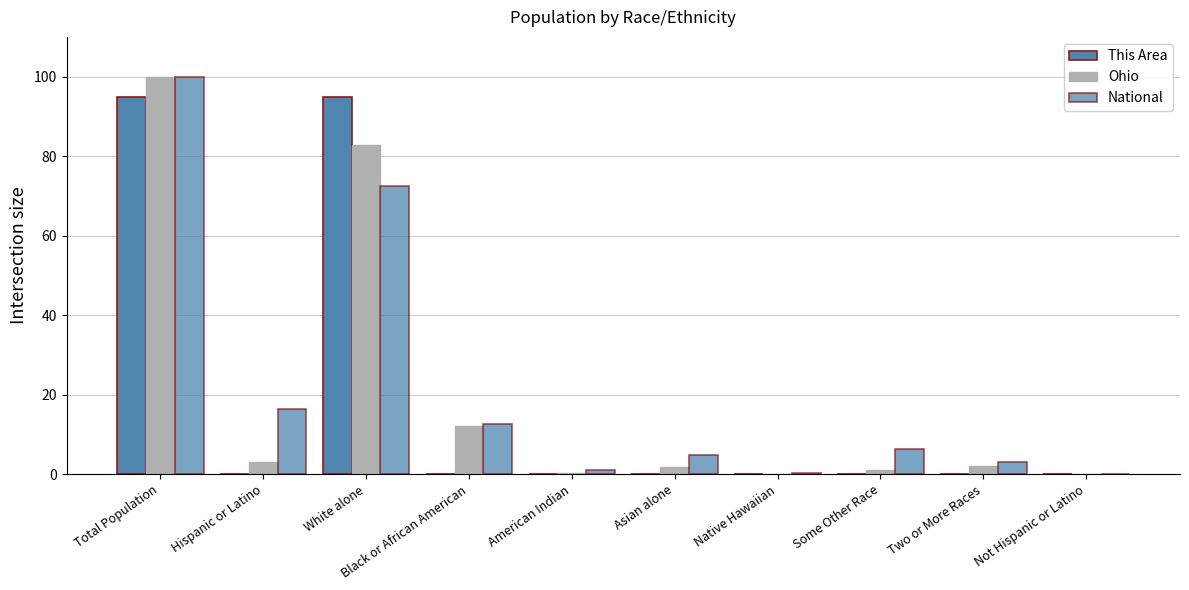

How many groups of bars are there?

10